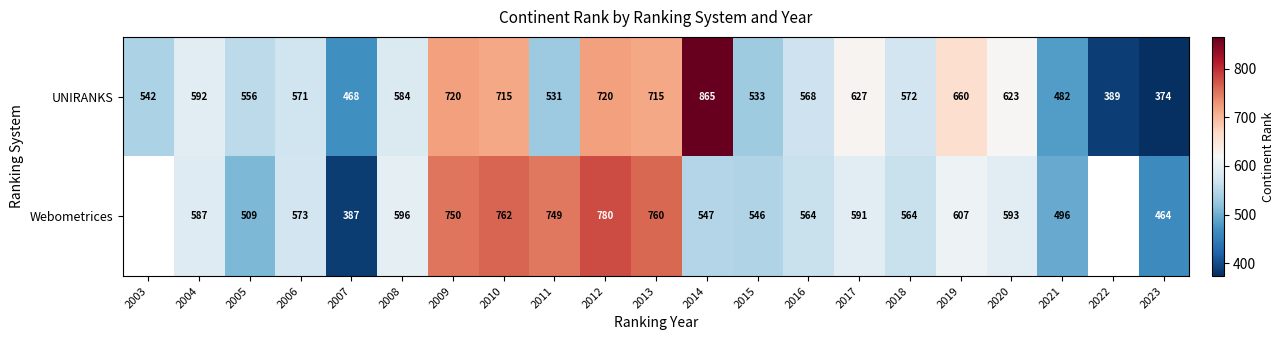

Rank the series at 2014 from highest to lowest value.

UNIRANKS, Webometrices